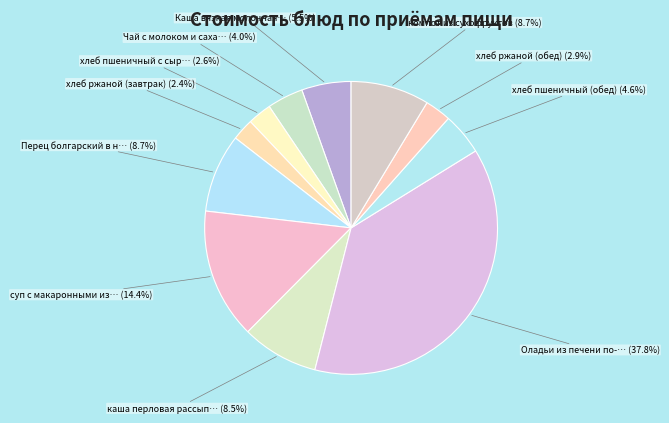

How many slices are in this pie chart?

11